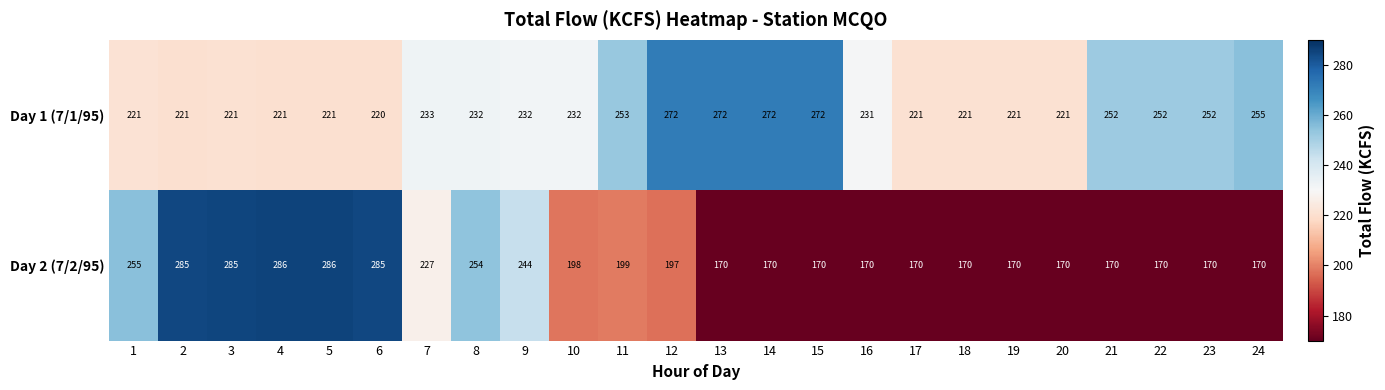

The value of Day 2 (7/2/95) at 23 is 61. True or false?

False